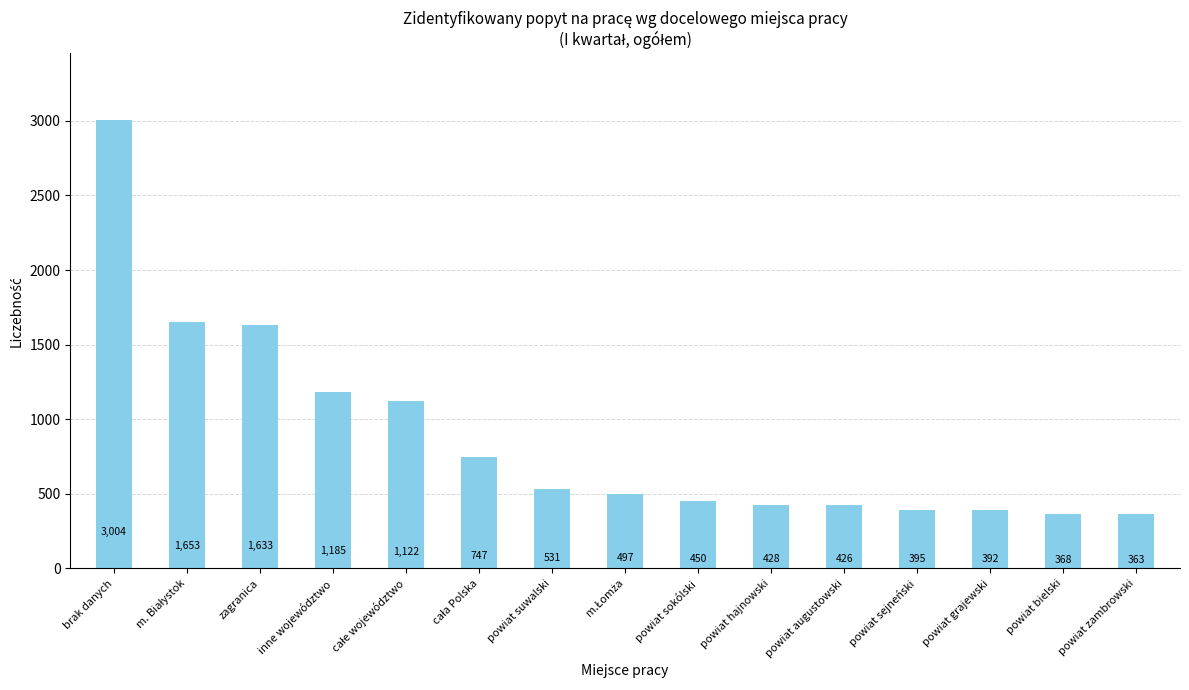

What is the difference between the second highest and minimum values?

1290